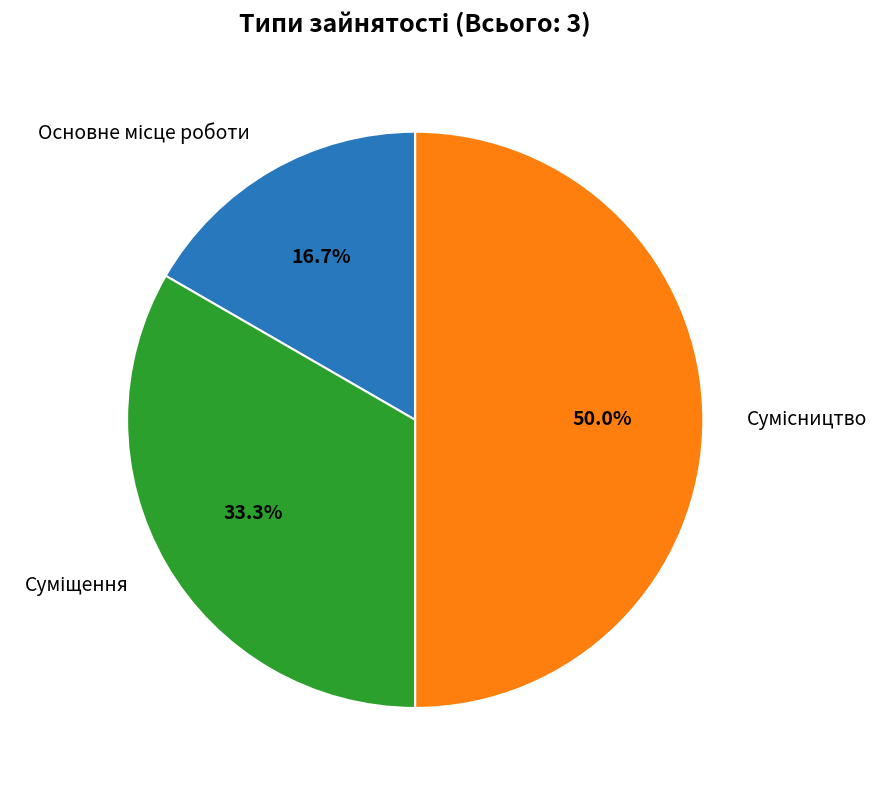

Does any single category account for the majority?

No